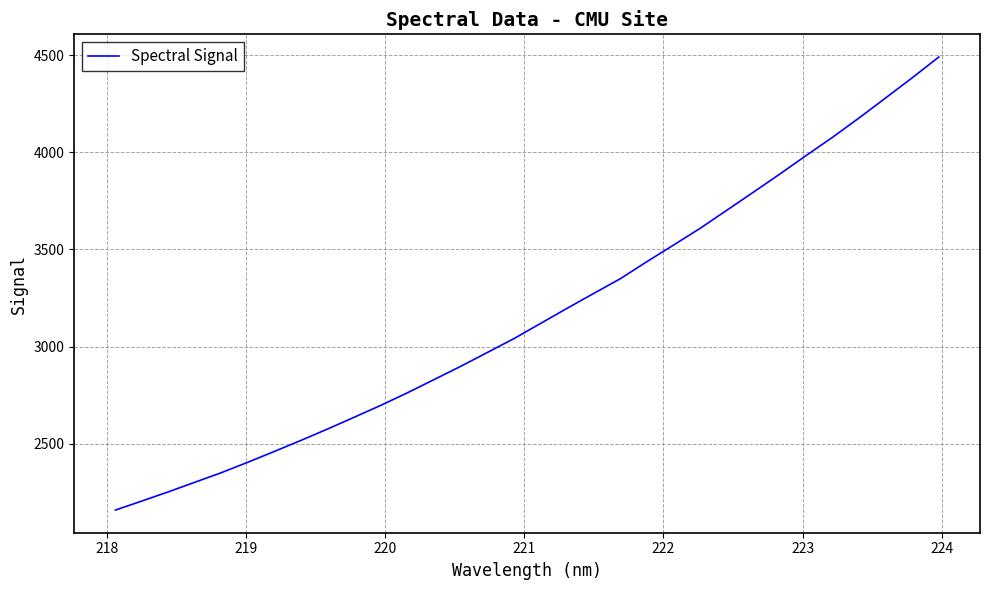

What is the minimum value shown in the chart?

2157.8